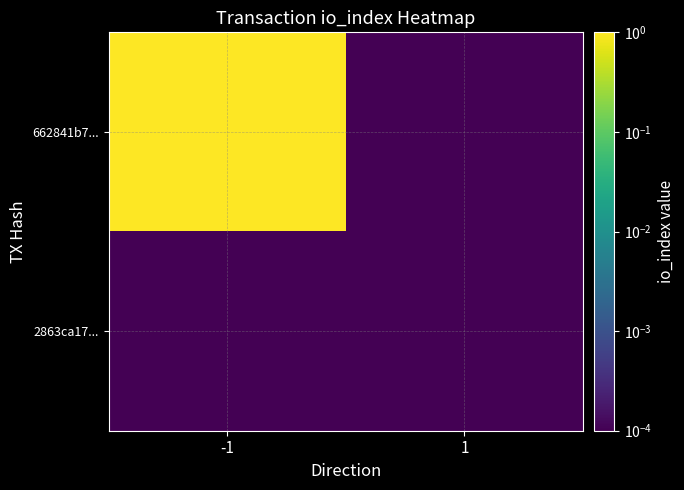

Between -1 and 1, which series saw the biggest shift?

662841b7...